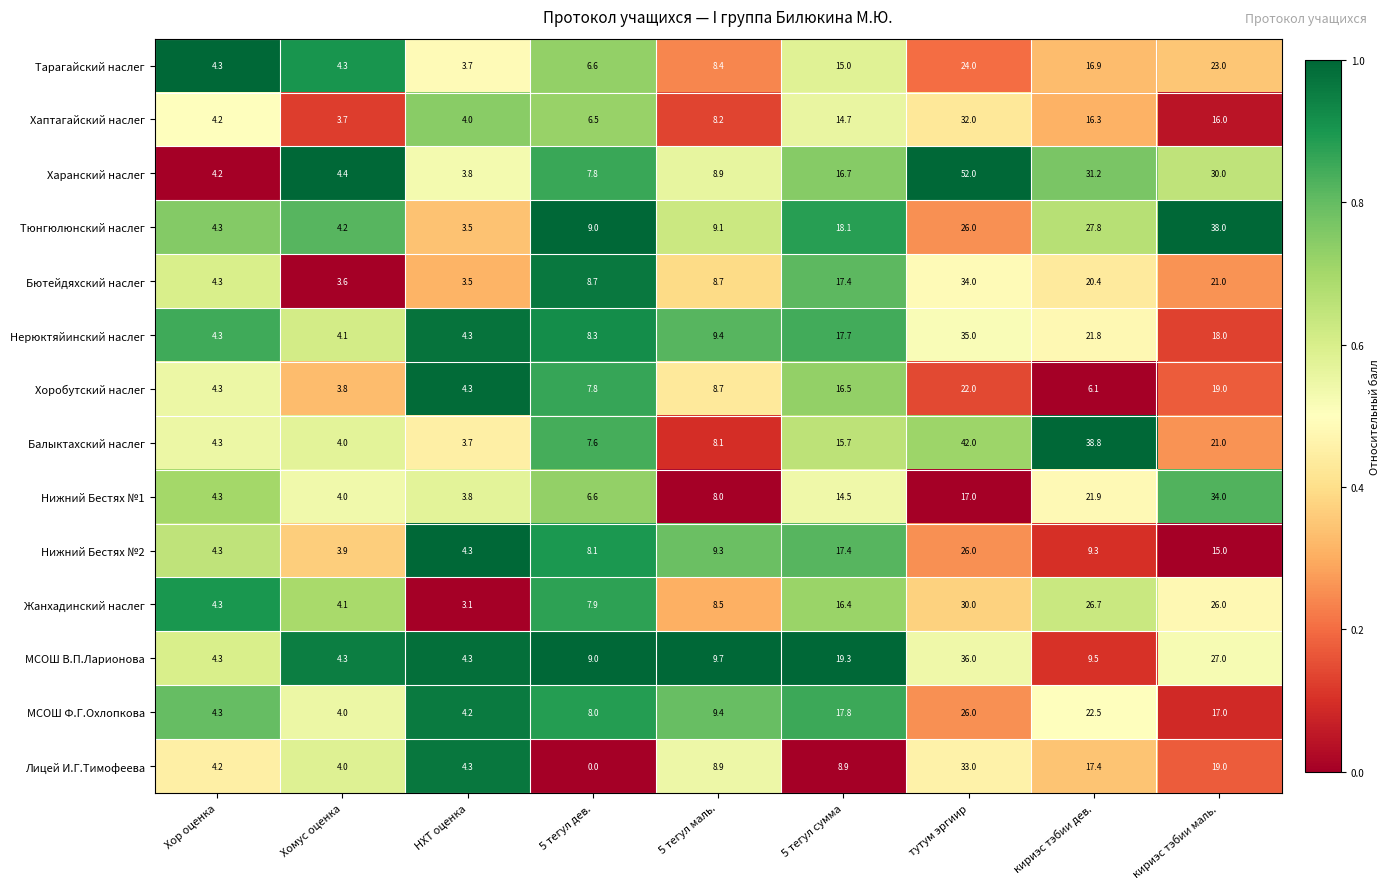

True or false: Балыктахский наслег has a value of 4.3 at Хор оценка.

True